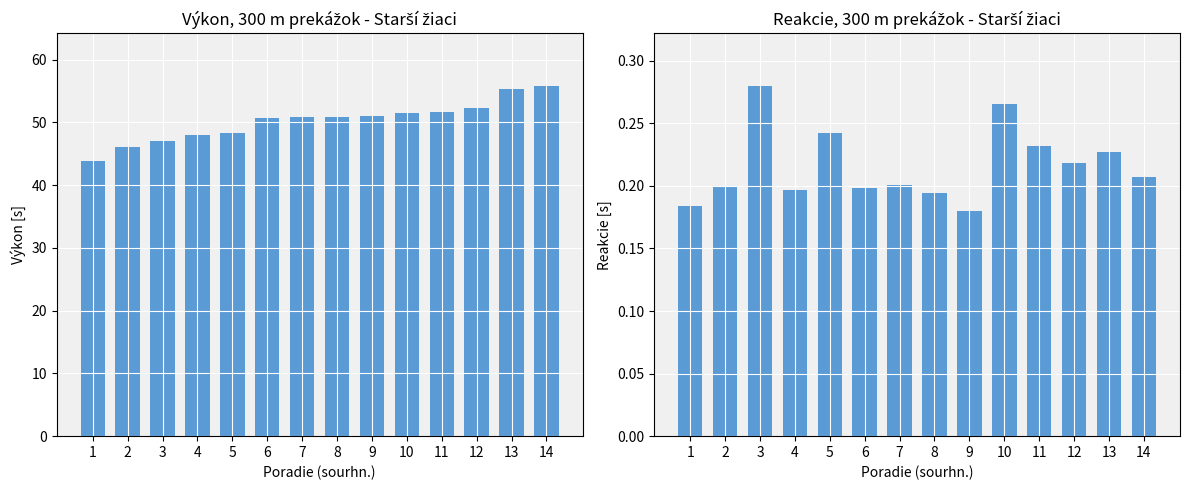

Between 5 and 7, which series saw the biggest shift?

Výkon